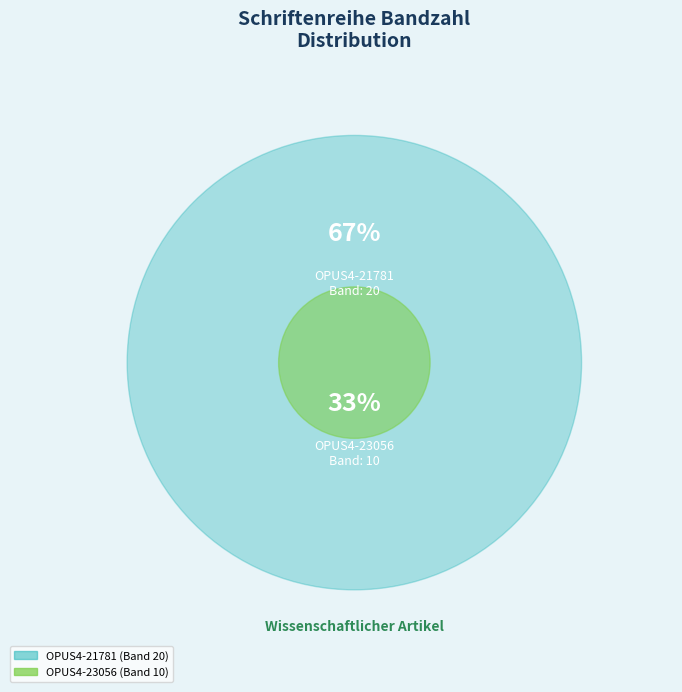

To the nearest percent, what is the combined percentage of OPUS4-21781 and OPUS4-23056?

100%